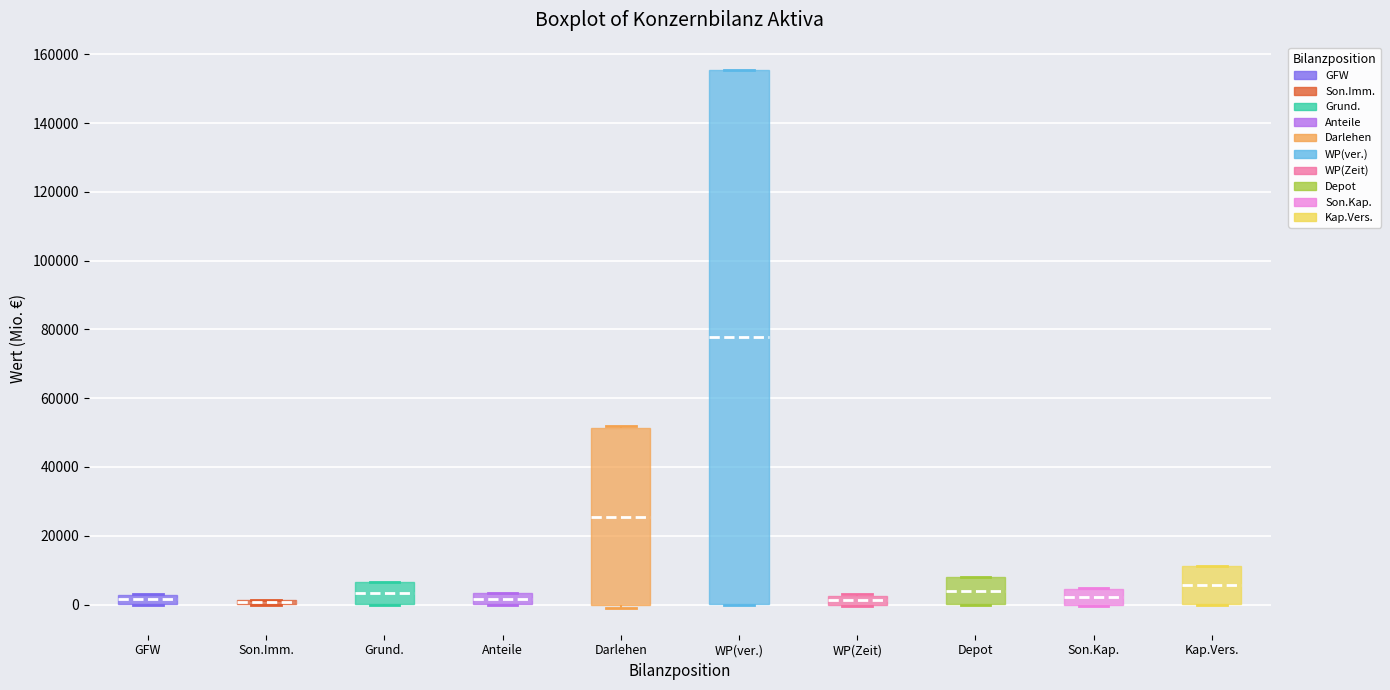

Which box is the tallest, from its lower edge to its upper edge?

WP(ver.)